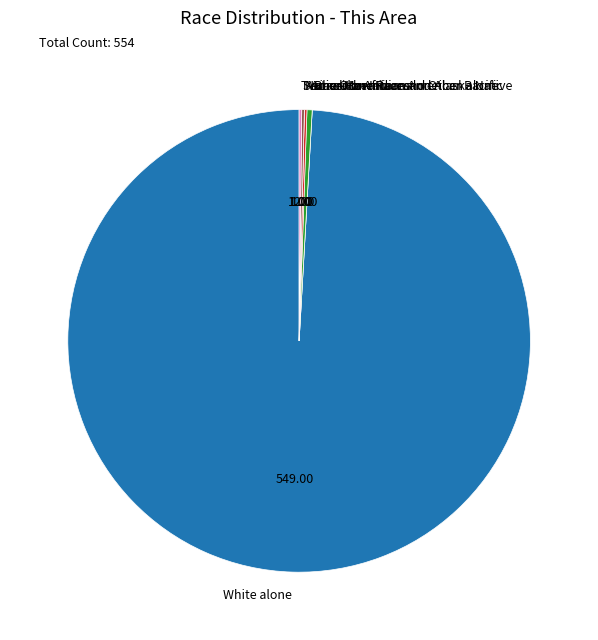

What is the largest slice in the pie chart?

White alone